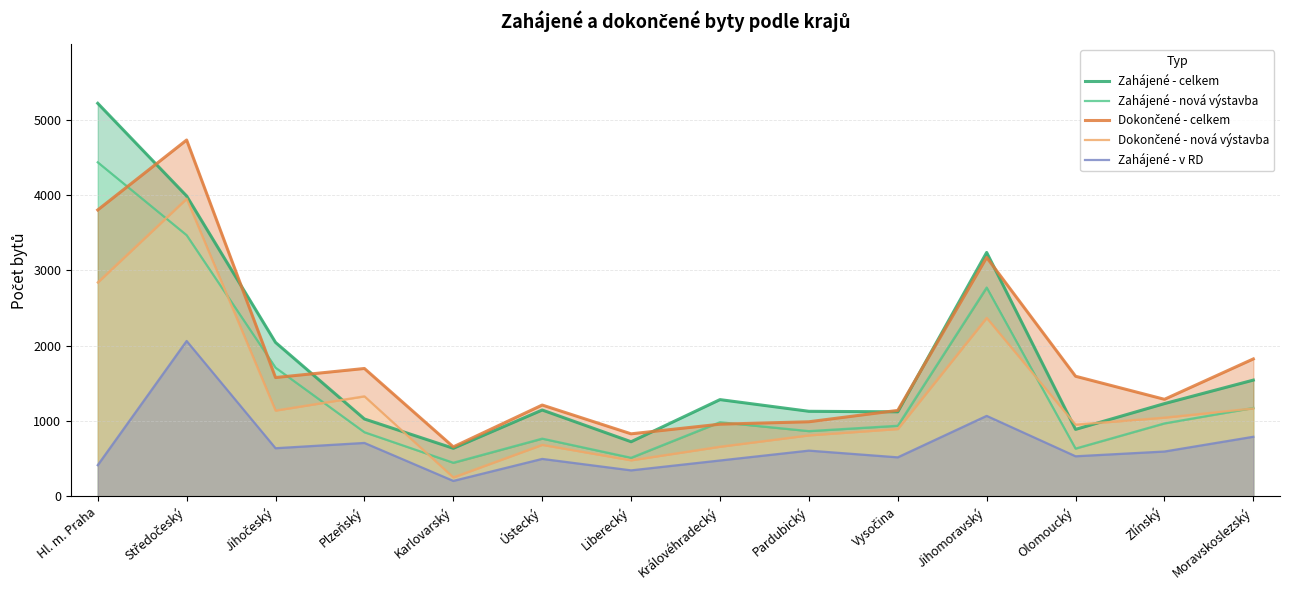

Which series has the largest total across all categories?

Dokončené - celkem